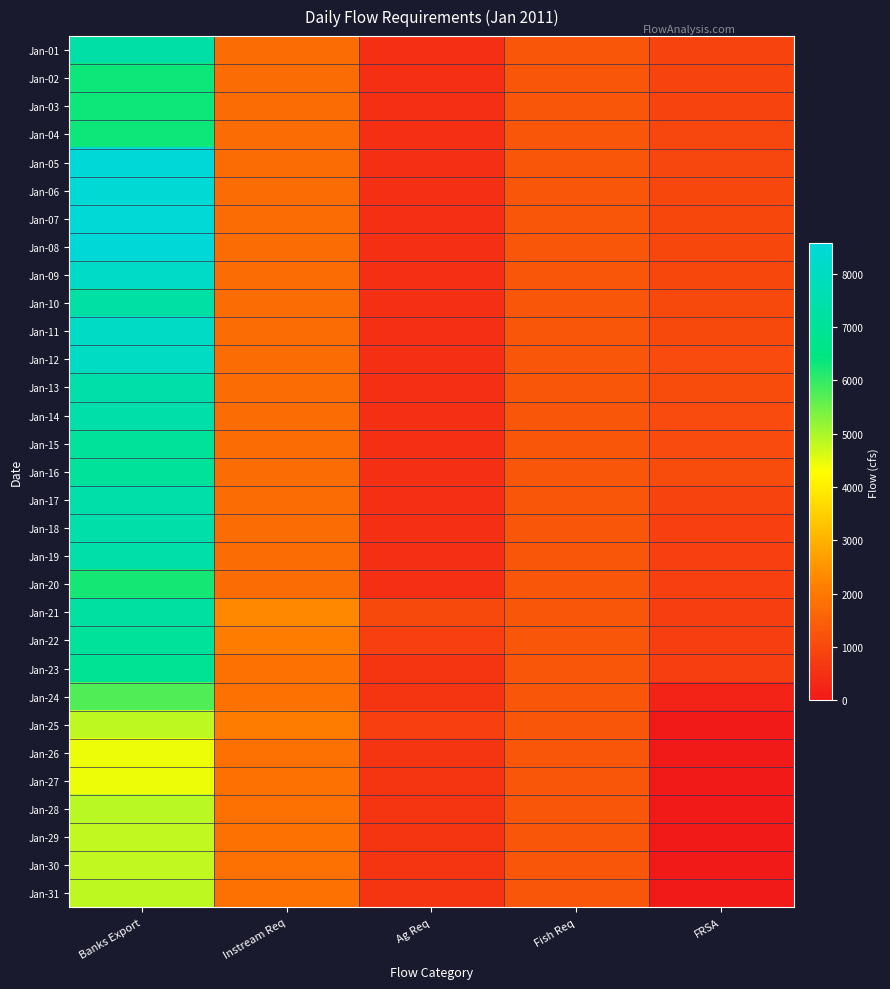

Rank the series at Ag Req from highest to lowest value.

Jan-21, Jan-25, Jan-22, Jan-24, Jan-26, Jan-30, Jan-31, Jan-29, Jan-27, Jan-23, Jan-28, Jan-01, Jan-02, Jan-03, Jan-04, Jan-05, Jan-06, Jan-07, Jan-08, Jan-09, Jan-10, Jan-11, Jan-12, Jan-13, Jan-14, Jan-15, Jan-16, Jan-17, Jan-18, Jan-19, Jan-20